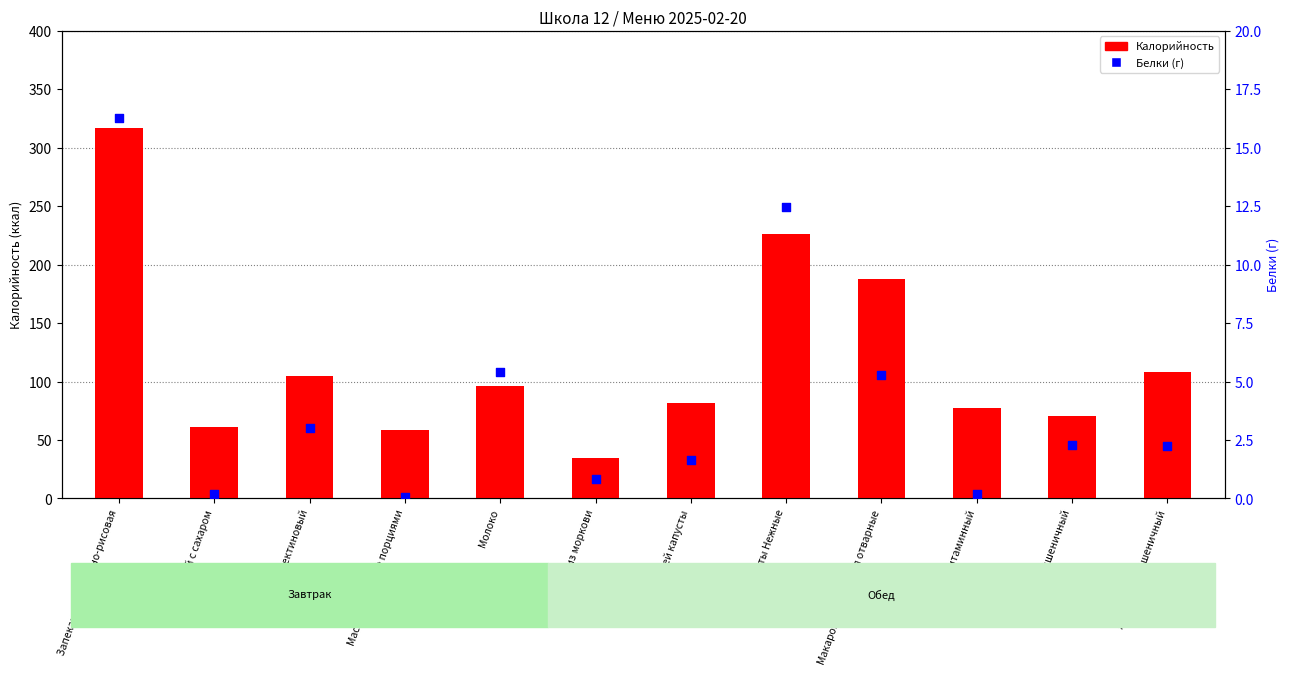

Is the value of Белки (г) at Запеканка творожно-рисовая greater than the value of Калорийность at Салат из моркови?

No